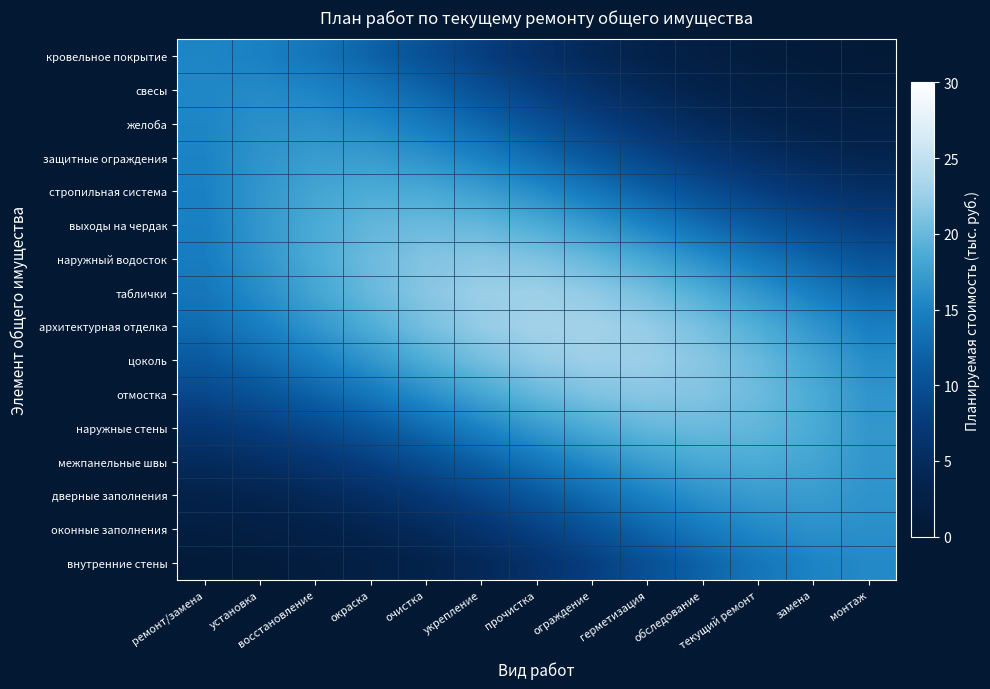

What is the maximum value shown in the chart?

22.9